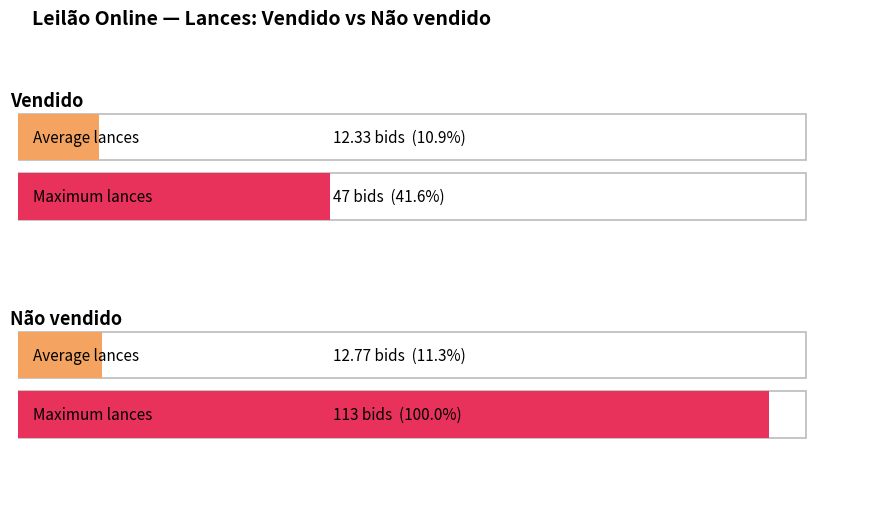

How many values in the Vendido series exceed 9?

2